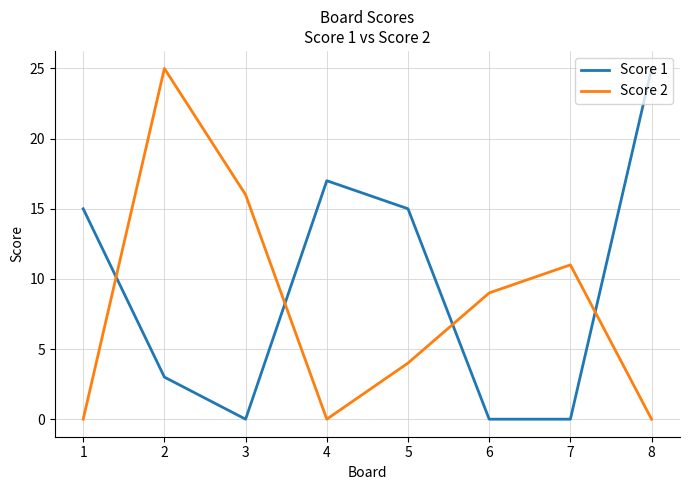

What is the total value across all series at 8?

25